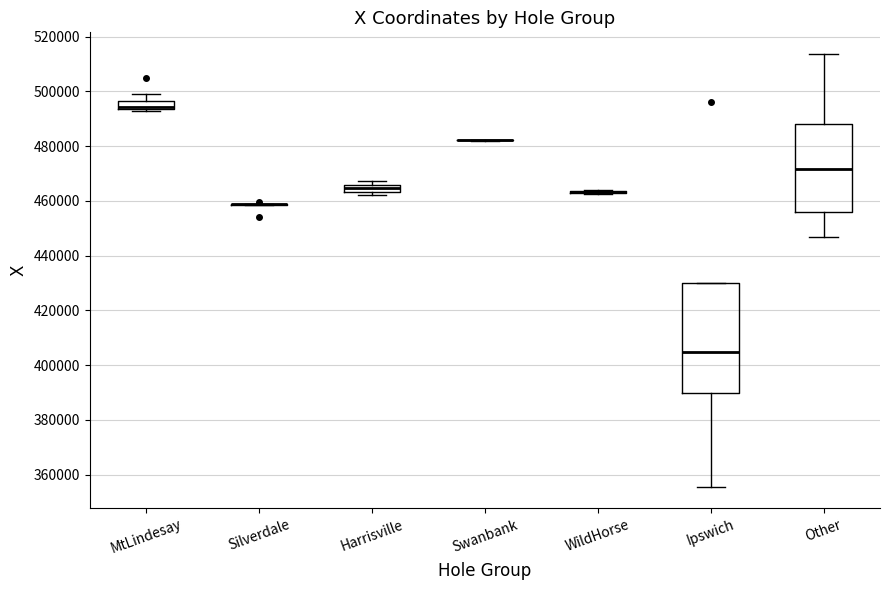

Comparing the boxes themselves (not the whiskers), which one is the tallest?

Ipswich